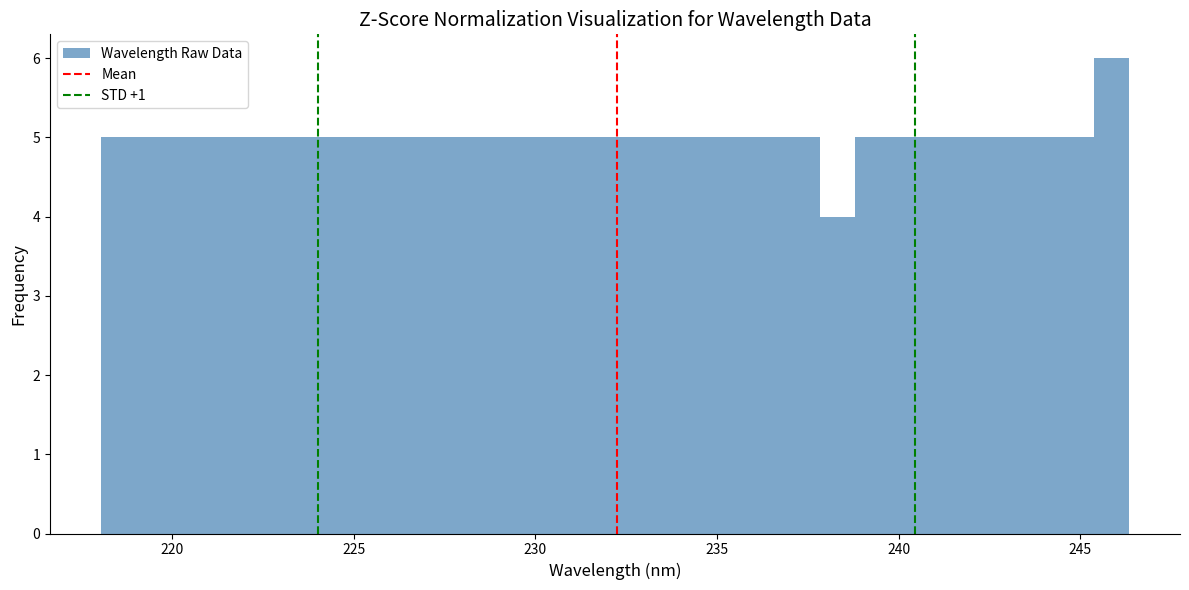

Around what value on the x-axis is the tallest bar? Give the approximate position of its centre, as read against the axis.

246.0